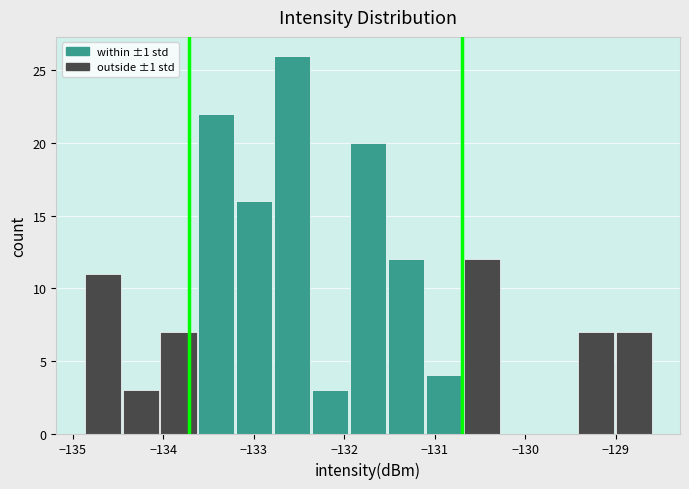

Reading left to right, list every bar in this chart as the range it spans on the x-axis followed by its height. Neither the bar edges nor the heights are printed on the chart, so give them approximately, as read against the axes.

-134.9 to -134.5: 11
-134.5 to -134.0: 3
-134.0 to -133.6: 7
-133.6 to -133.2: 22
-133.2 to -132.8: 16
-132.8 to -132.4: 26
-132.4 to -131.9: 3
-131.9 to -131.5: 20
-131.5 to -131.1: 12
-131.1 to -130.7: 4
-130.7 to -130.3: 12
-130.3 to -129.8: 0
-129.8 to -129.4: 0
-129.4 to -129.0: 7
-129.0 to -128.6: 7